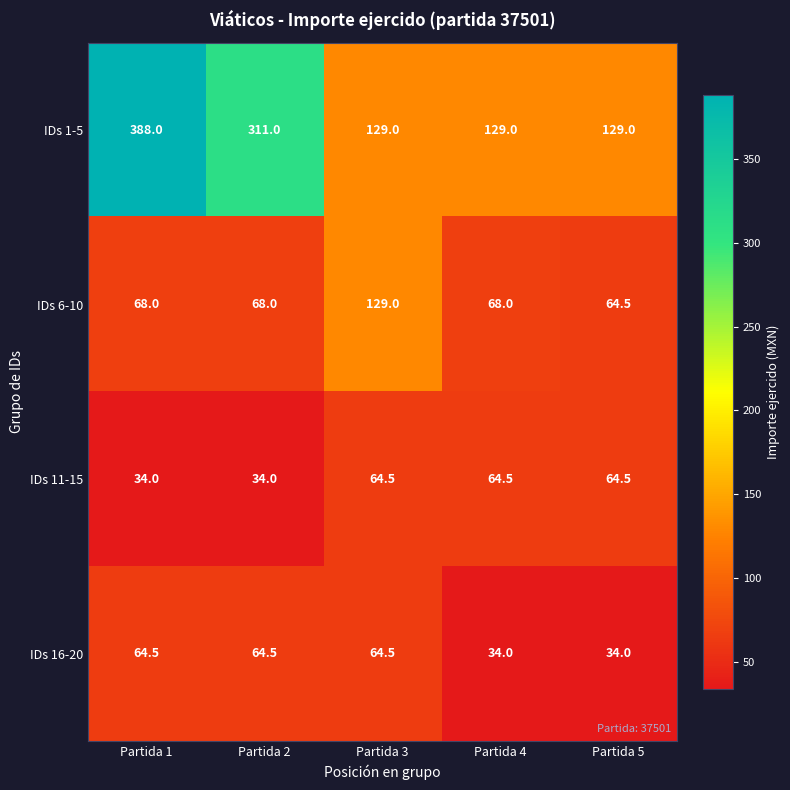

The IDs 1-5 series shows 626.5 at Partida 1. True or false?

False